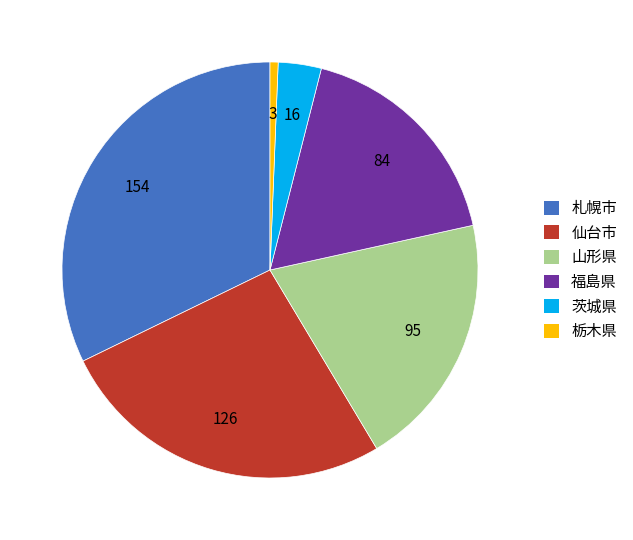

Count the number of slices in the pie.

6